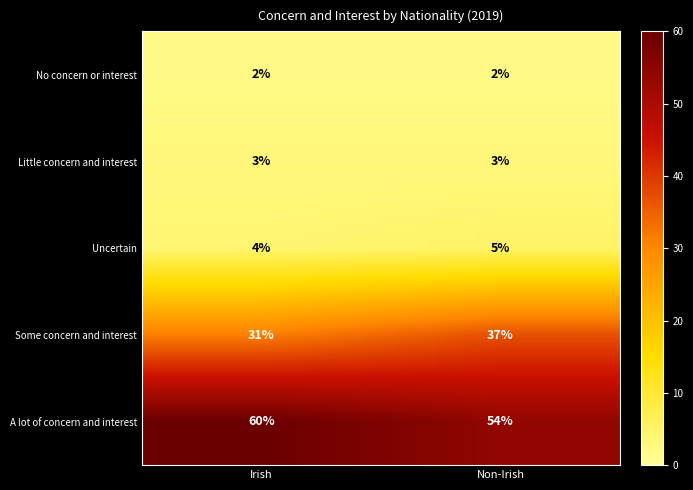

The A lot of concern and interest series shows 95 at Non-Irish. True or false?

False